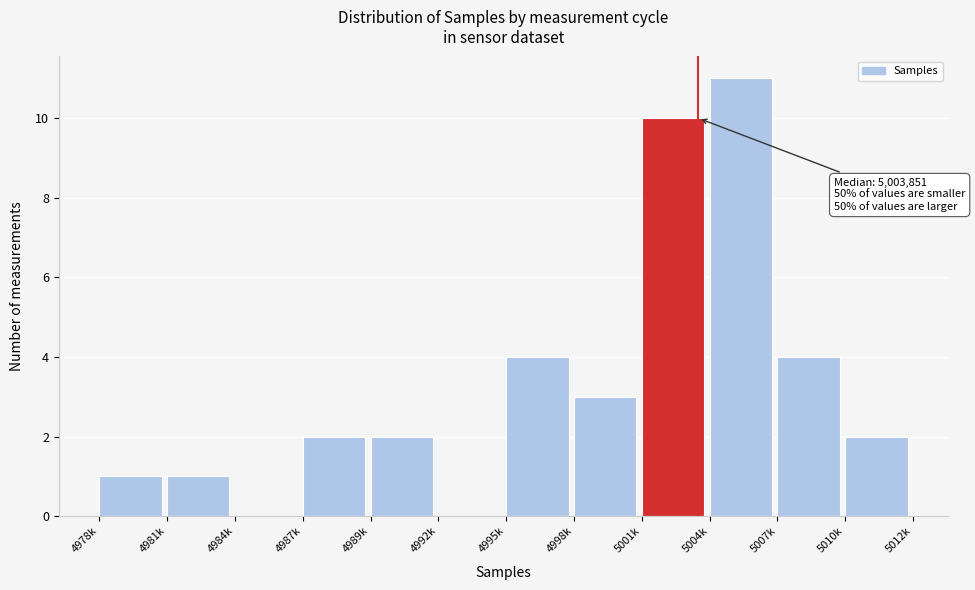

Reading left to right, extract all data points from this chart.

4978k=1	4981k=1	4984k=0	4987k=2	4989k=2	4992k=0	4995k=4	4998k=3	5001k=10	5004k=11	5007k=4	5010k=2